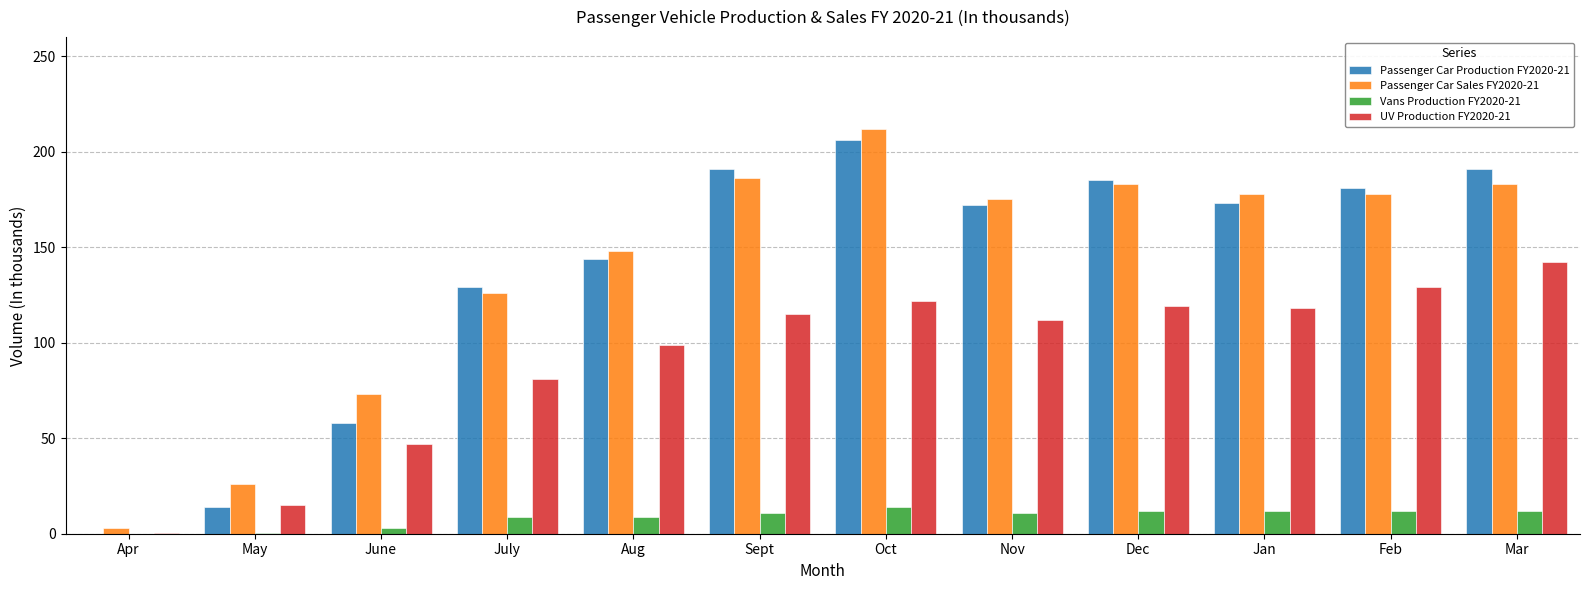

What is the total value across all series at Dec?

499.0